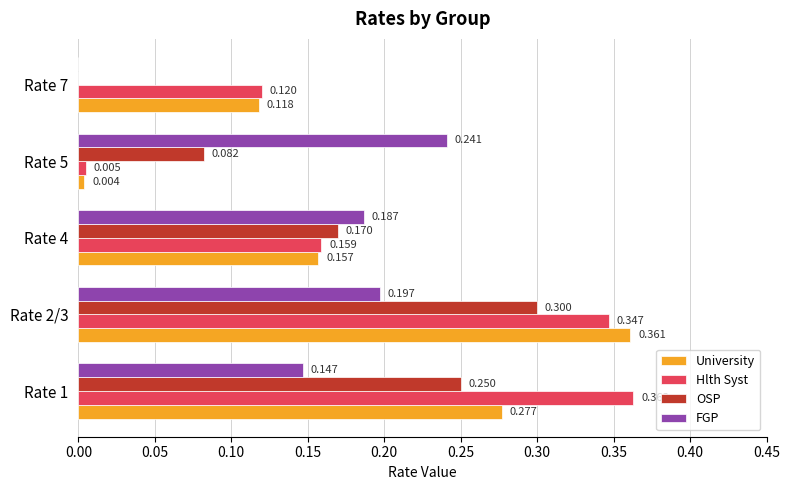

Is the value of FGP at Rate 7 greater than the value of University at Rate 5?

No